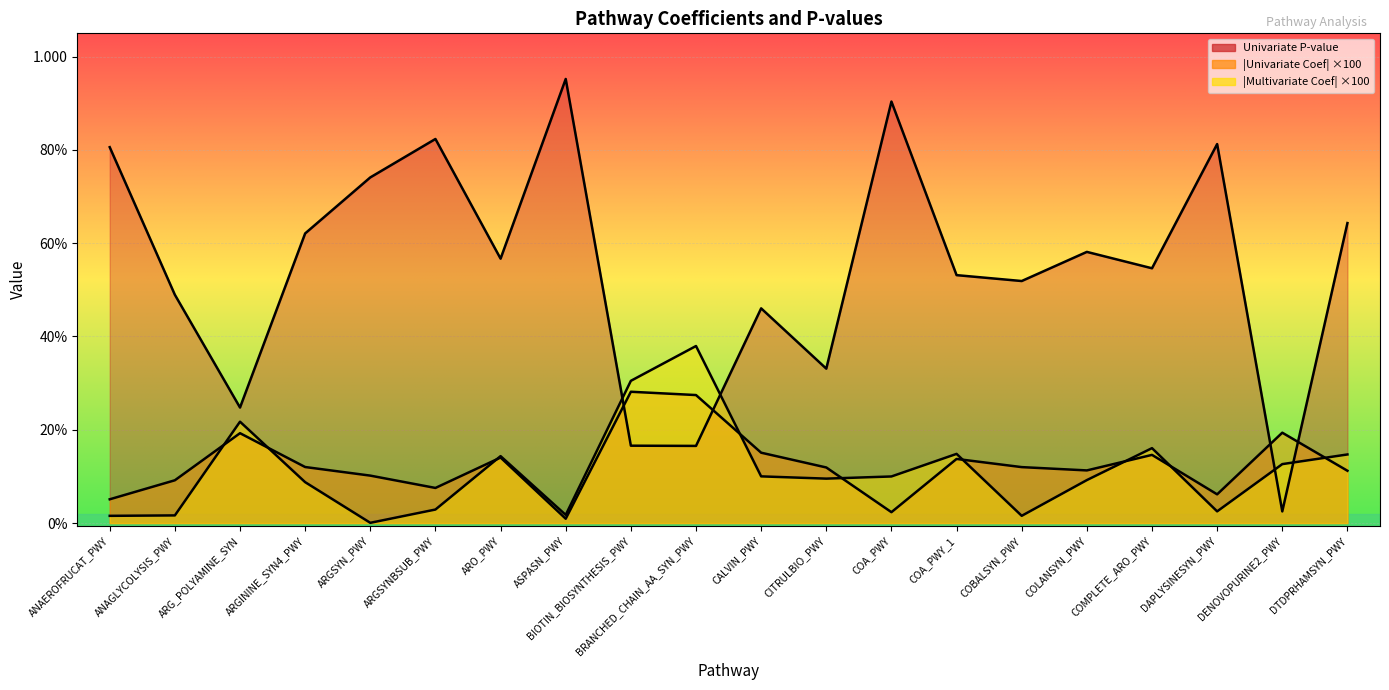

At which label does Univariate P-value reach its peak?

ASPASN_PWY